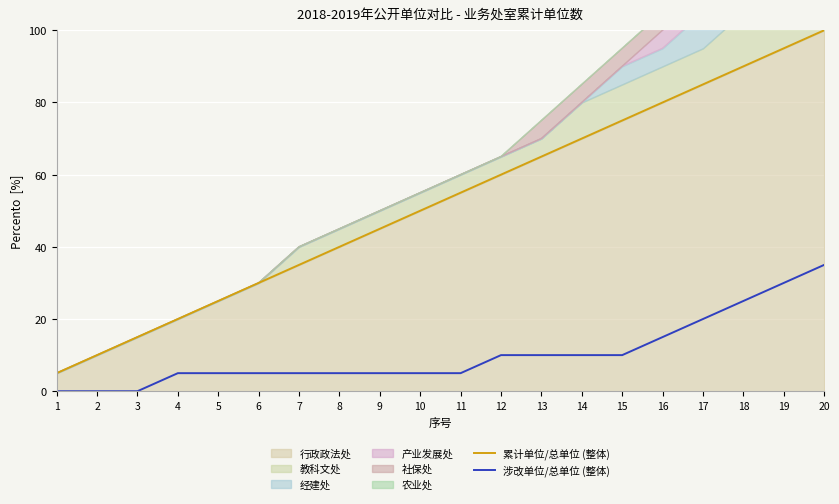

True or false: 涉改单位/总单位 (整体) and 累计单位/总单位 (整体) intersect in this chart.

False